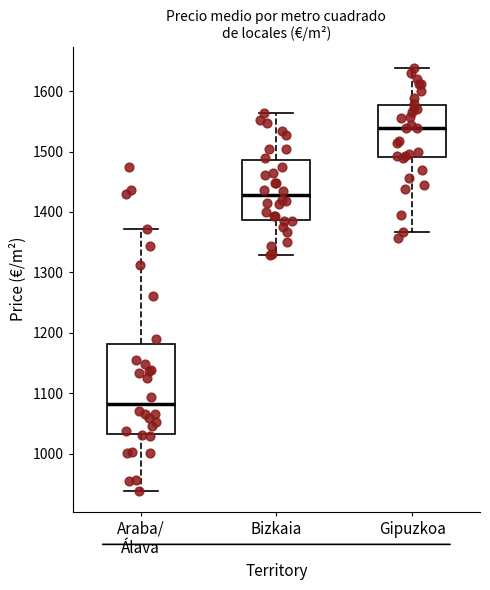

Which box has the lowest median line?

Araba/ Álava